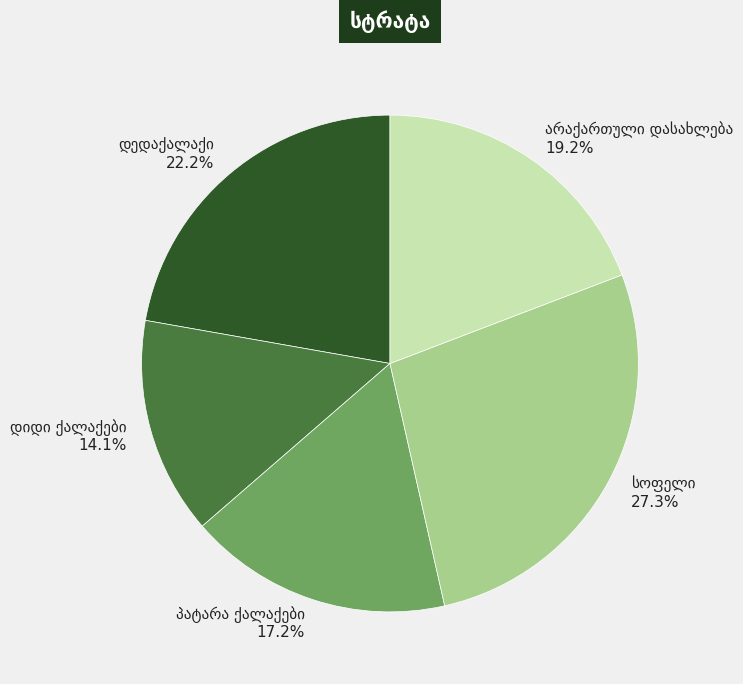

Does any single category account for the majority?

No